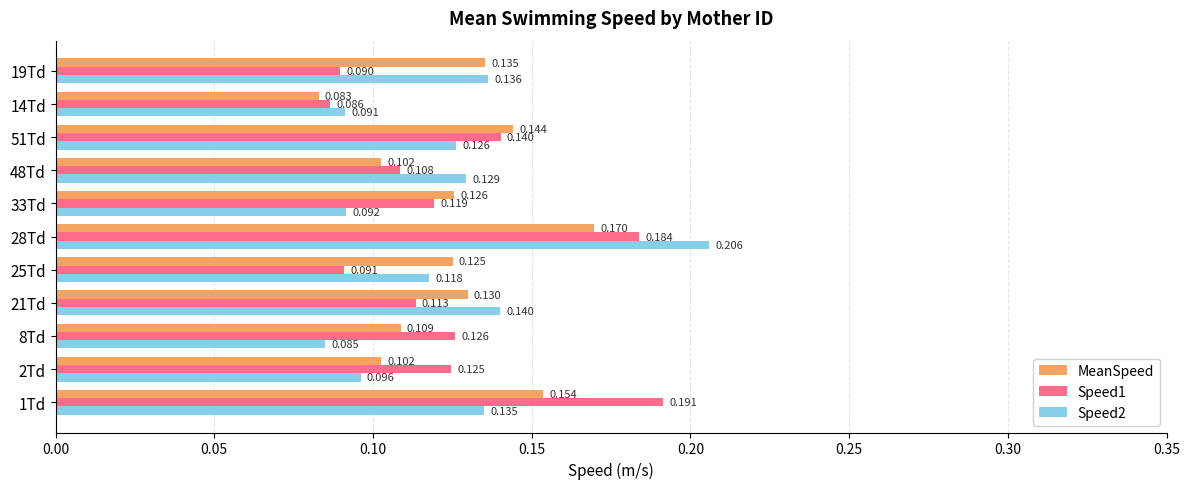

List the series in order of their peak value, lowest first.

MeanSpeed, Speed1, Speed2